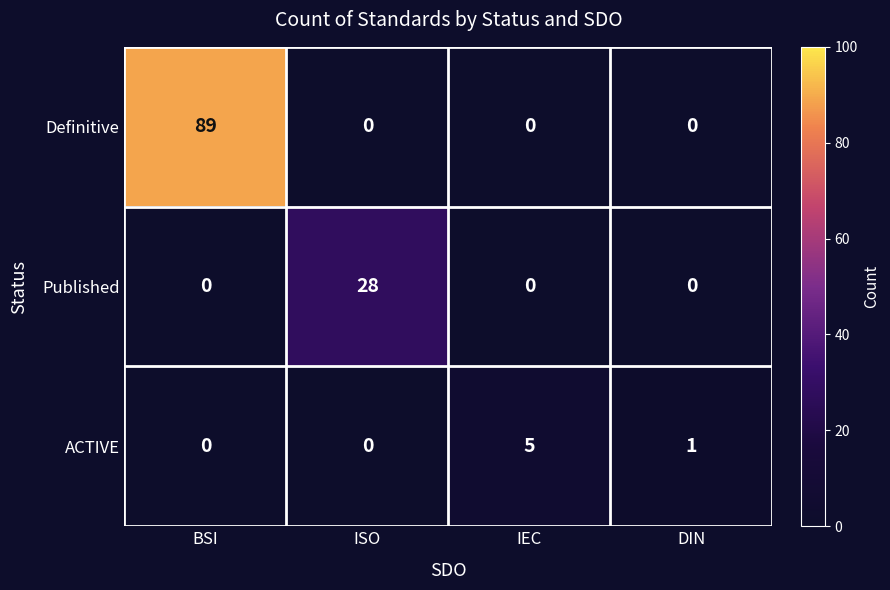

Rank the series by their average value, from lowest to highest.

ACTIVE, Published, Definitive